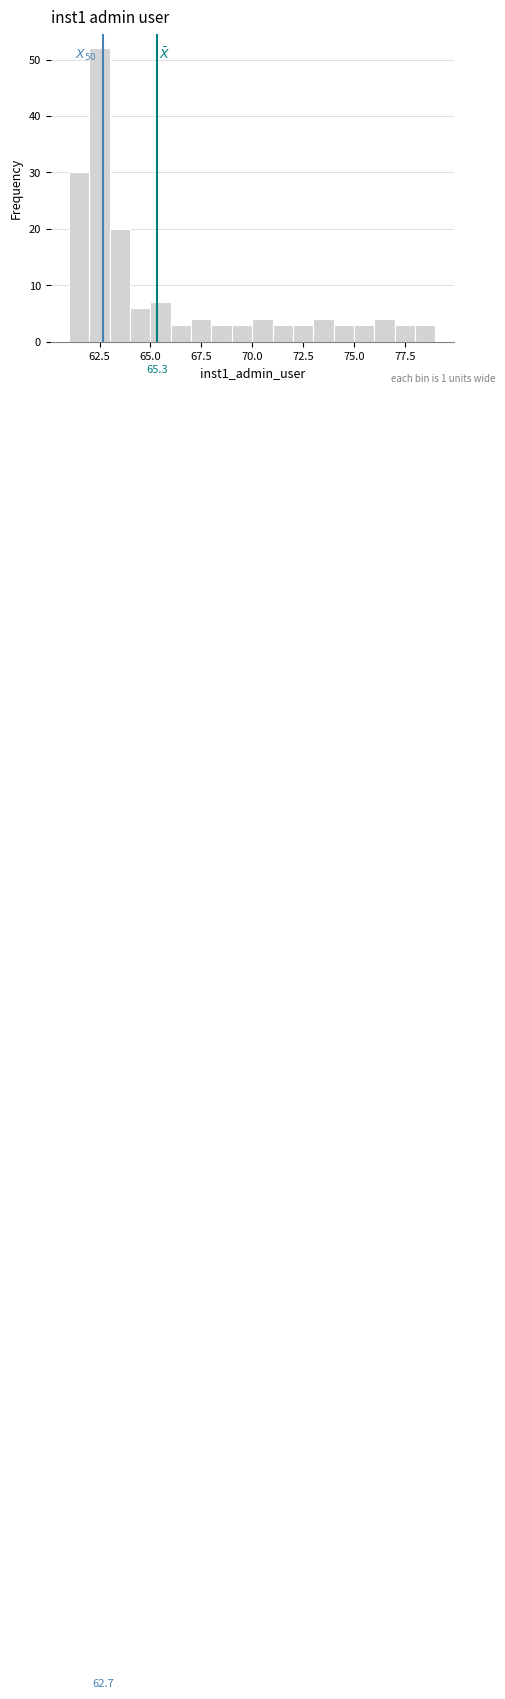

Read against the x-axis, roughly where is the centre of the tallest bar?

62.5